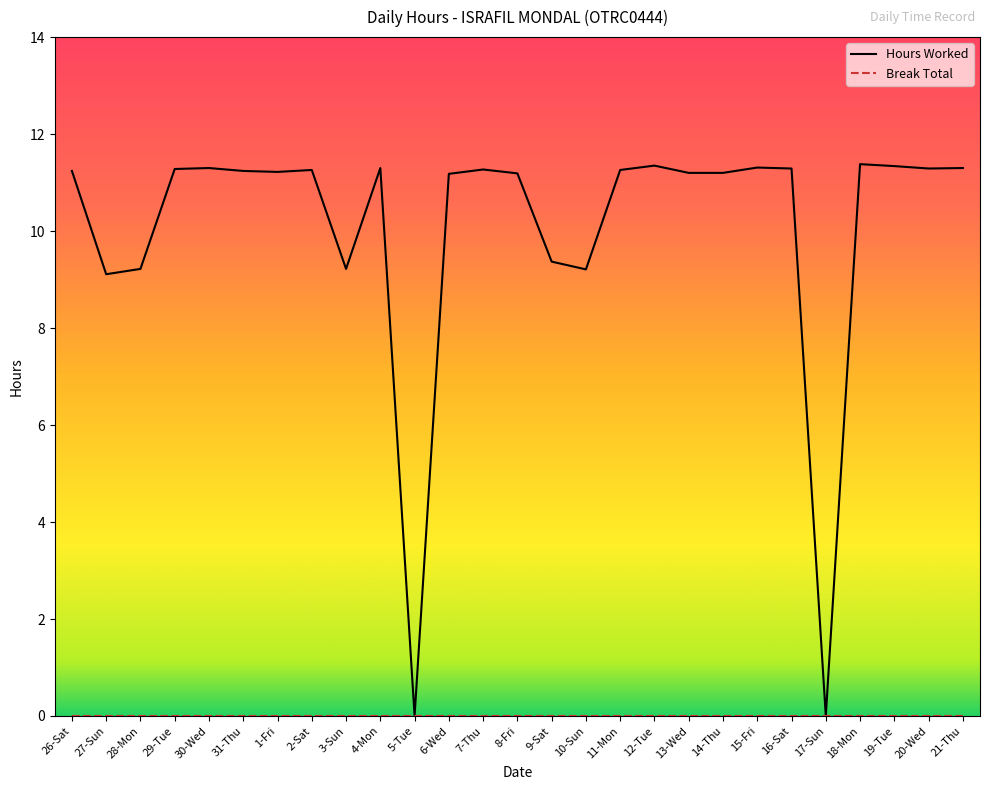

What position from the left is 6-Wed?

12